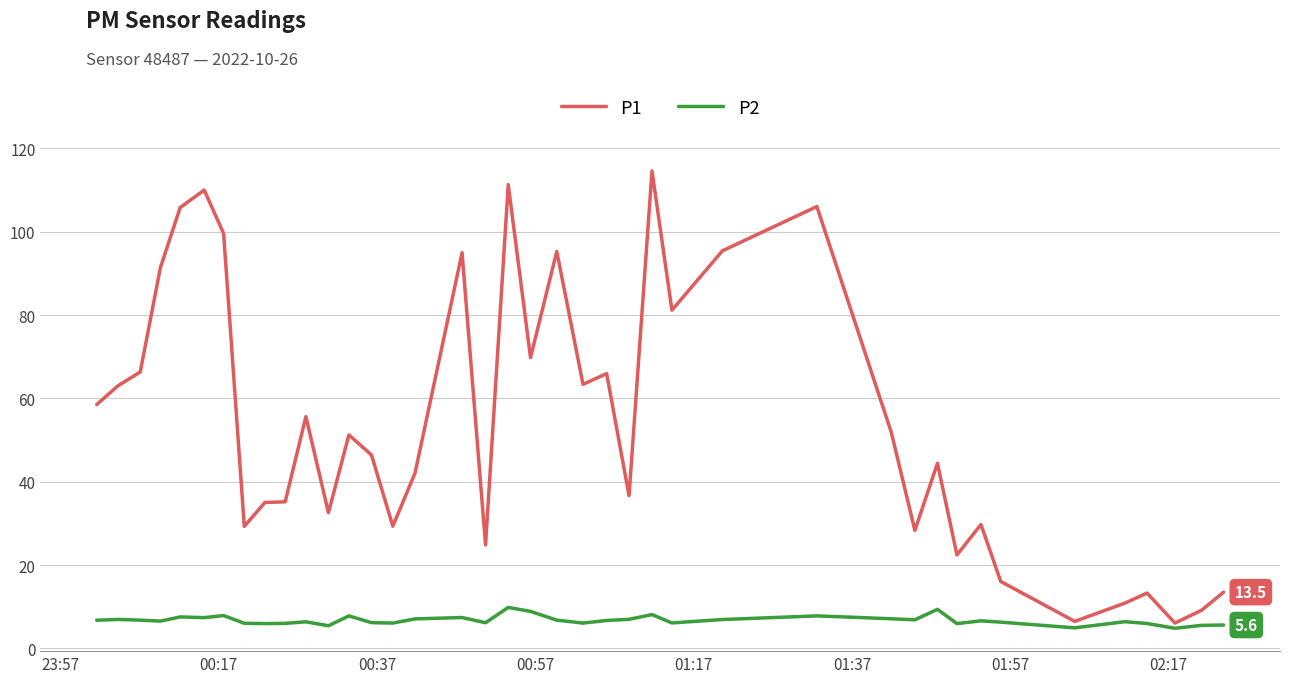

Which series has the largest total across all categories?

P1